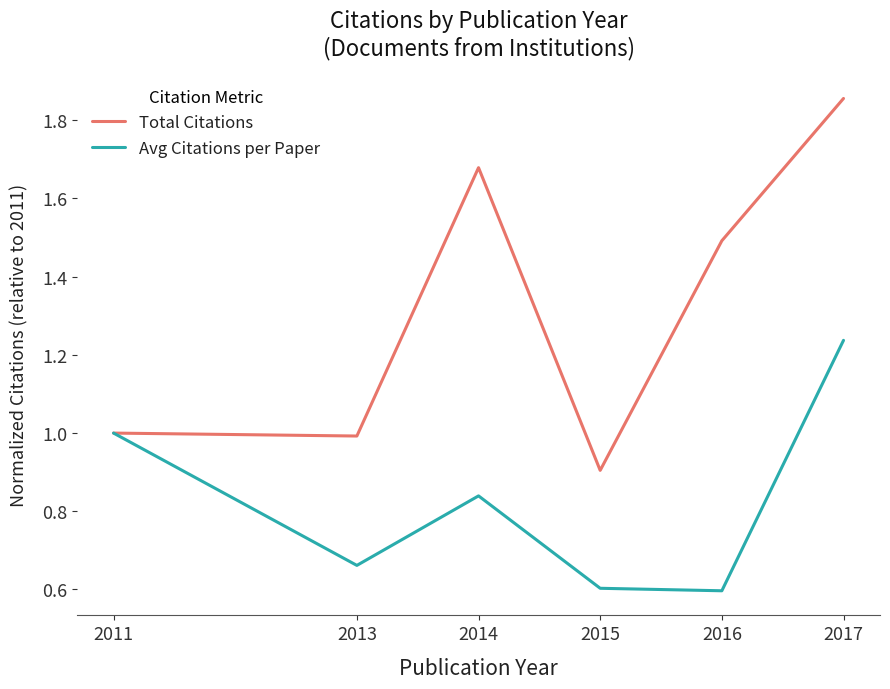

Rank the series at 2013 from highest to lowest value.

Total Citations, Avg Citations per Paper